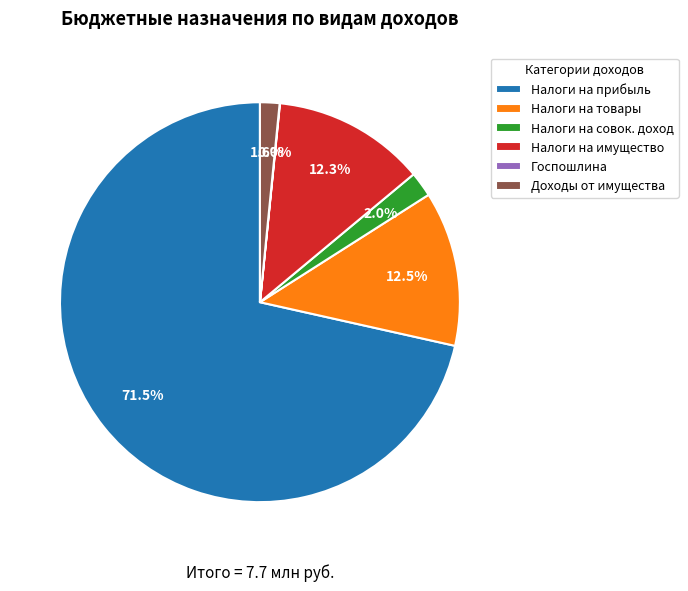

Between Налоги на прибыль and Доходы от имущества, which is larger?

Налоги на прибыль